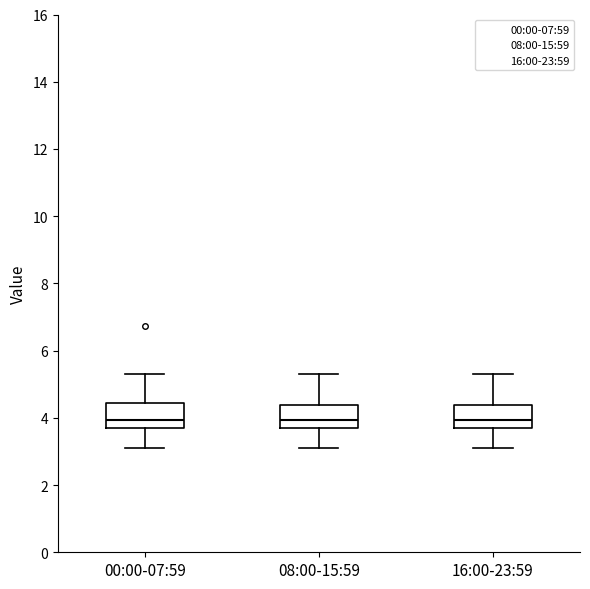

Reading left to right, transcribe this box plot: for each box, give where its median line is, the range the box spans, and where its two whiskers end, as read against the y-axis. The values are not printed on the chart, so give them approximately, as read against the axis.

00:00-07:59: median 4.0, box 3.6 to 4.4, whiskers 3.2 to 5.4
08:00-15:59: median 4.0, box 3.6 to 4.4, whiskers 3.2 to 5.4
16:00-23:59: median 4.0, box 3.6 to 4.4, whiskers 3.2 to 5.4